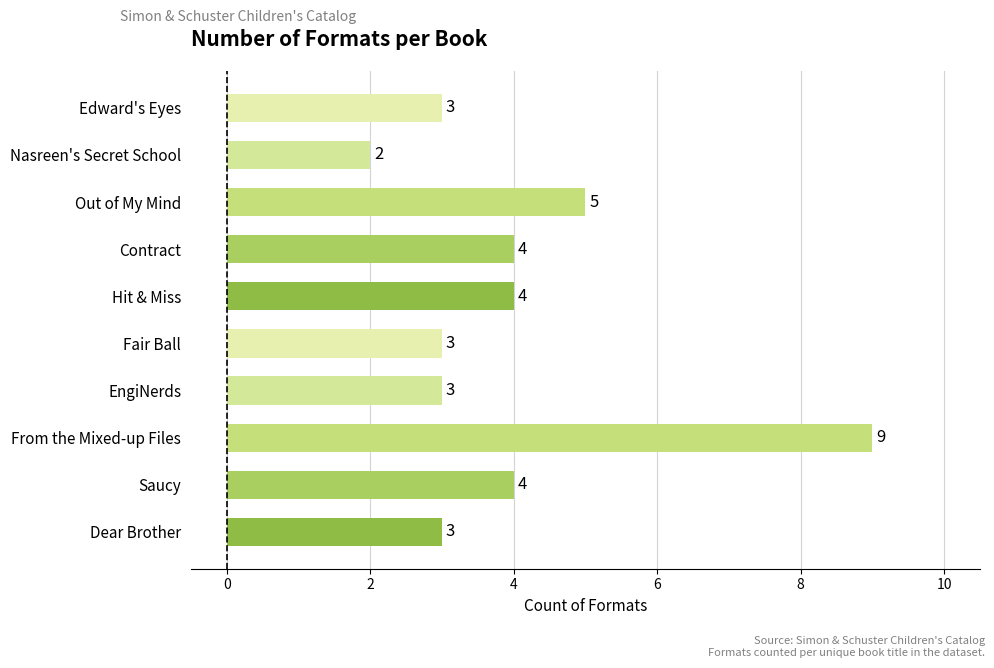

At which label is the value closest to 5?

Out of My Mind